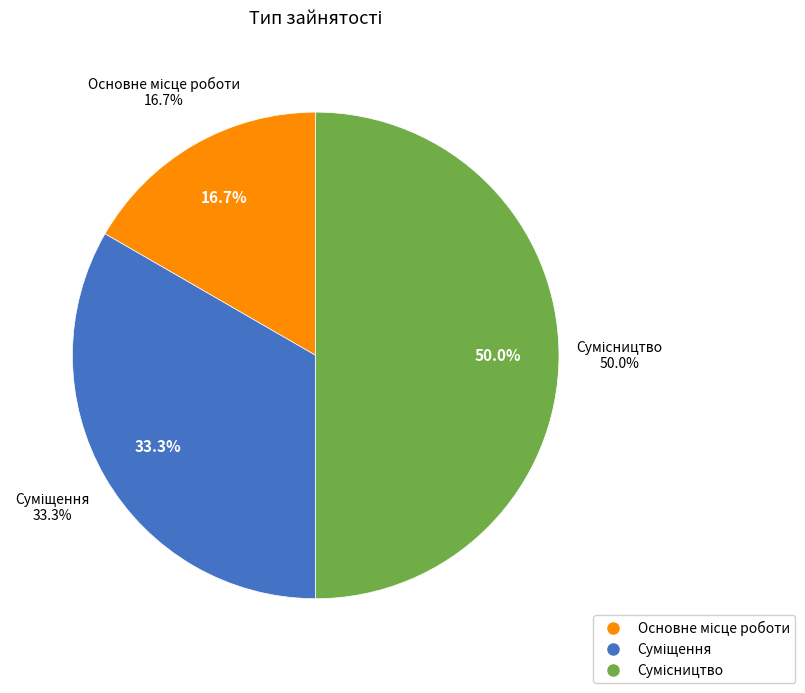

Combined, what portion of the pie is Основне місце роботи and Суміщення?

50.0%